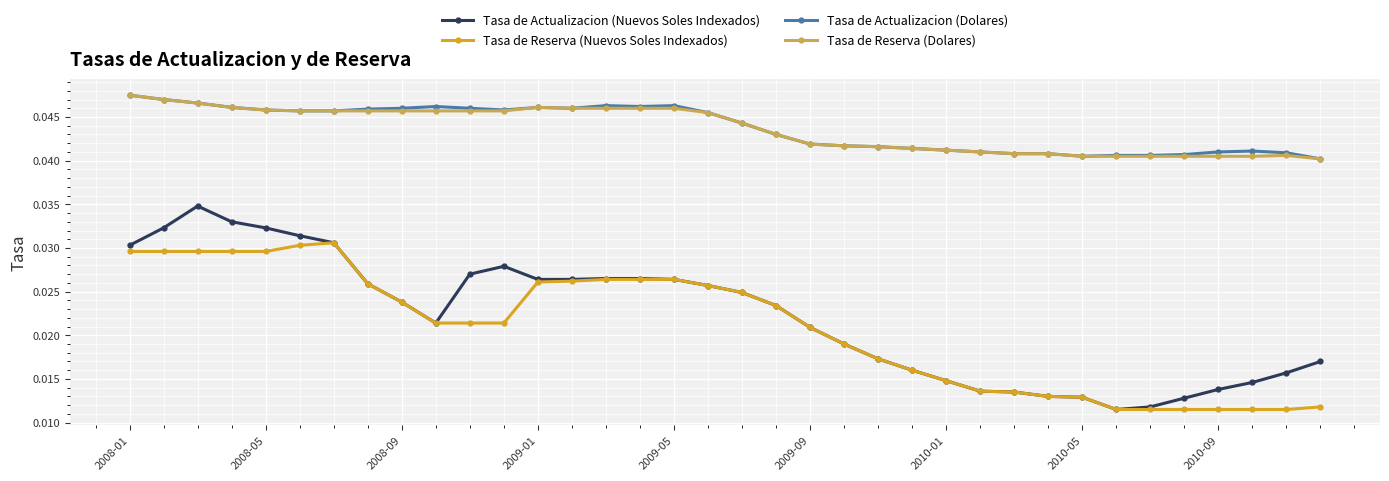

Which series has the widest spread of values?

Tasa de Actualizacion (Nuevos Soles Indexados)